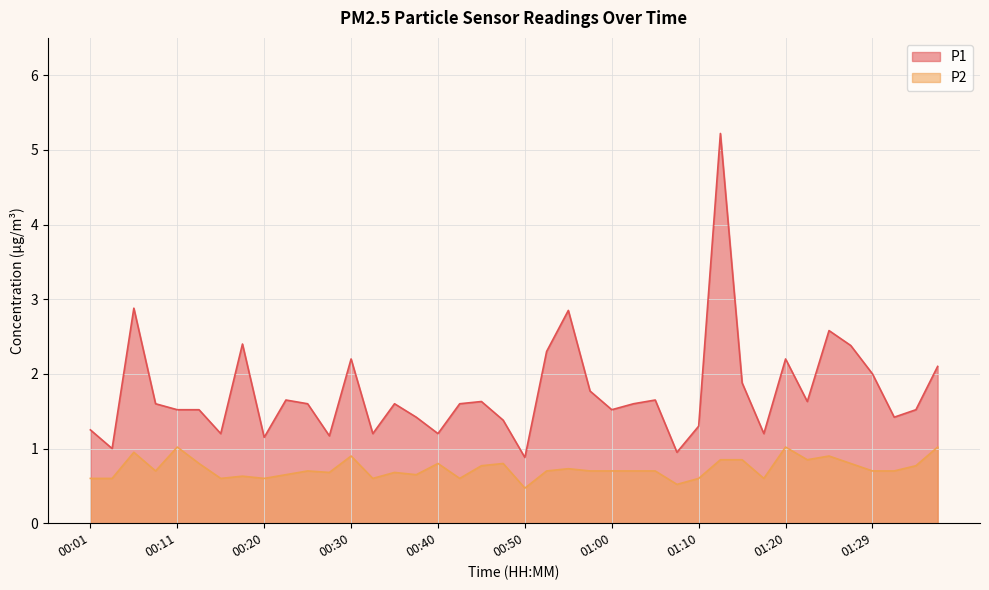

What is the difference between the P2 values at 01:10 and 00:38?

0.1